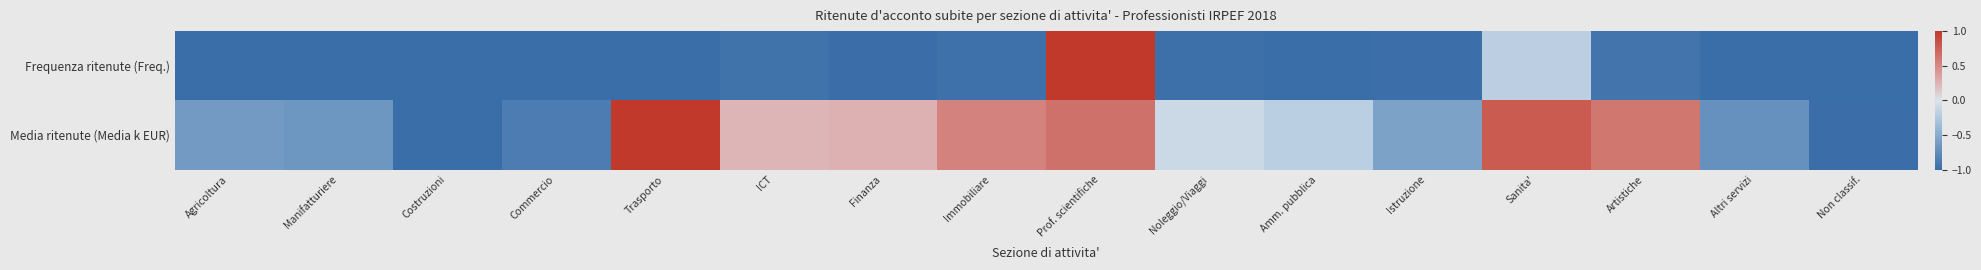

At ICT, list the series in order from largest to smallest.

Media ritenute (Media k EUR), Frequenza ritenute (Freq.)